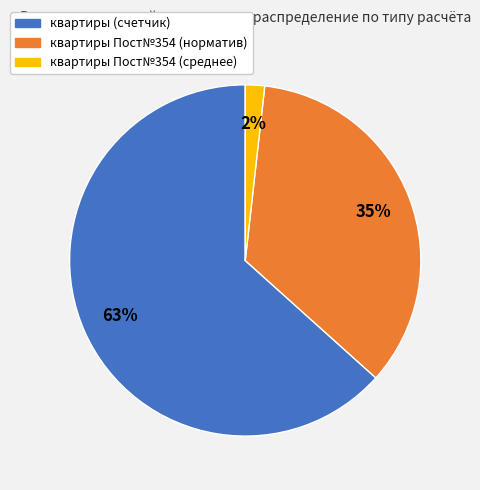

To the nearest percent, what percentage of the pie is квартиры Пост№354 (среднее)?

2%